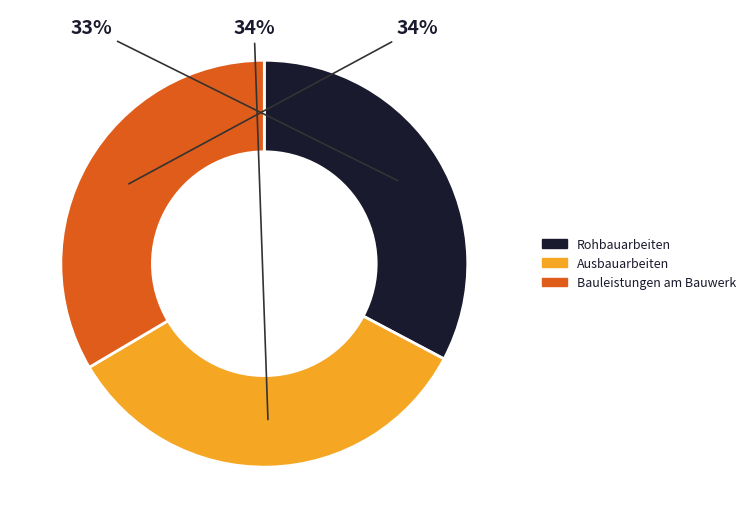

Is Rohbauarbeiten the majority of the pie?

No